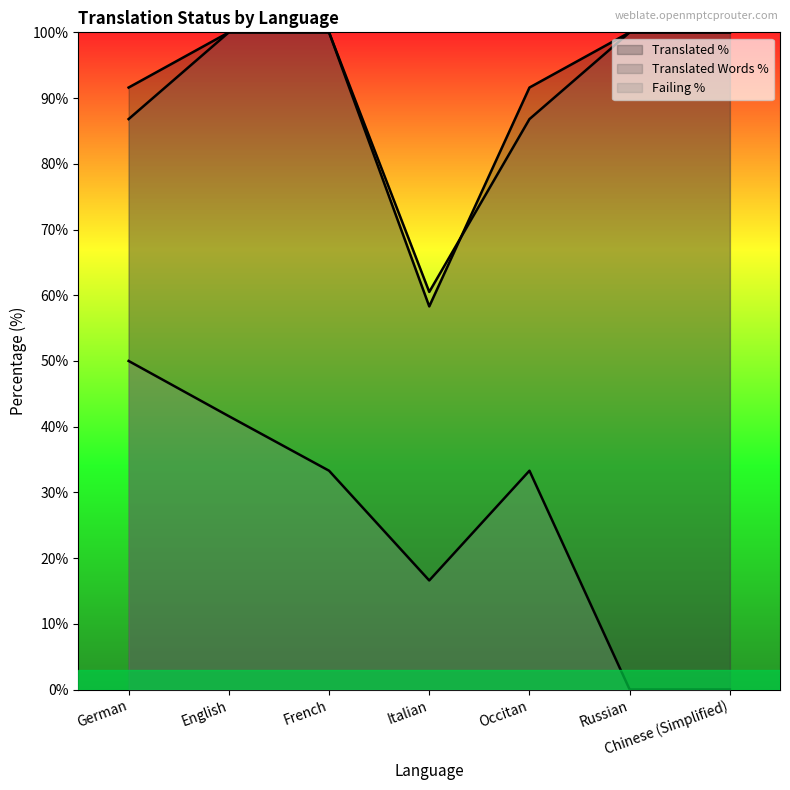

Is it true that translated_words_percent equals 100.0 at English?

True